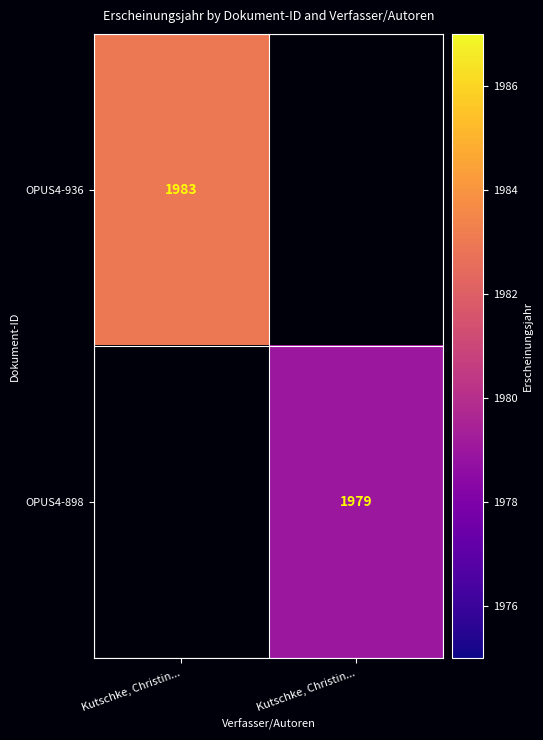

Rank the series at Kutschke, Christin... from highest to lowest value.

OPUS4-936, OPUS4-898